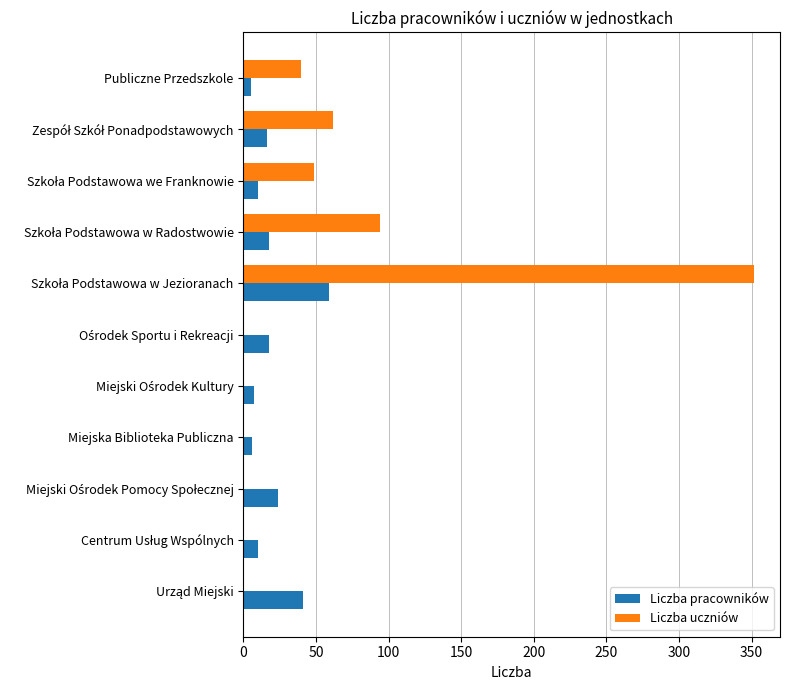

What is the sum of all Liczba uczniów values?

597